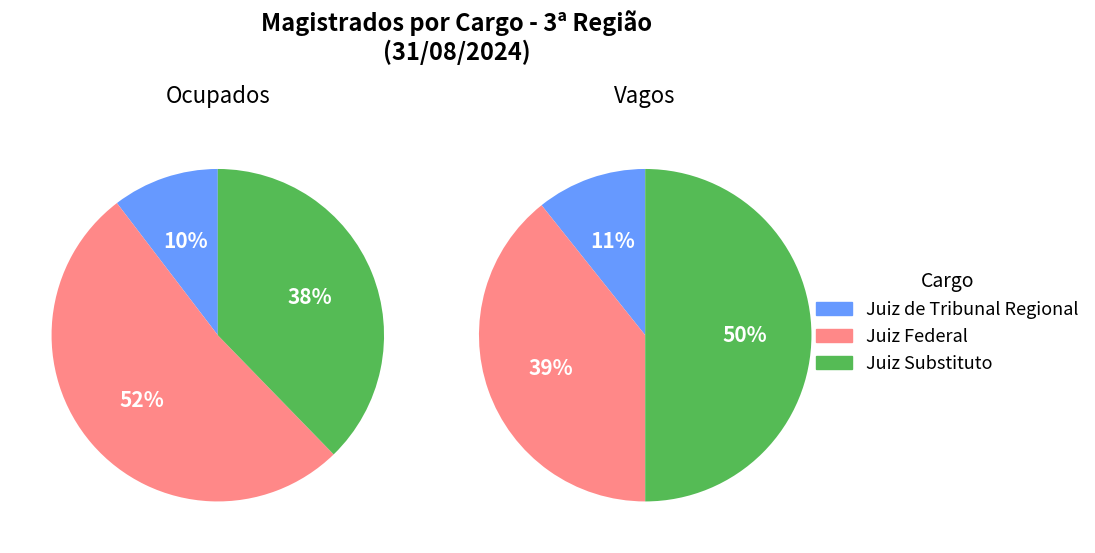

How many segments does this pie chart have?

3